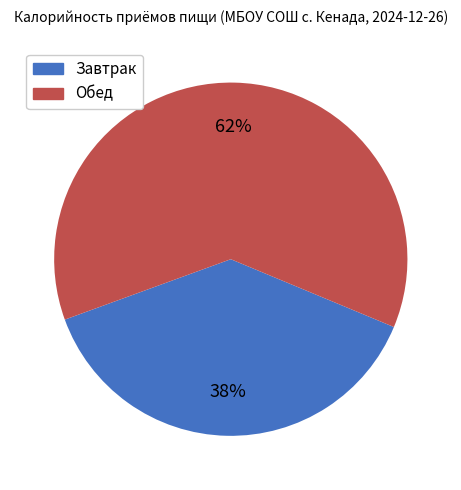

Which slice is the smallest?

Завтрак